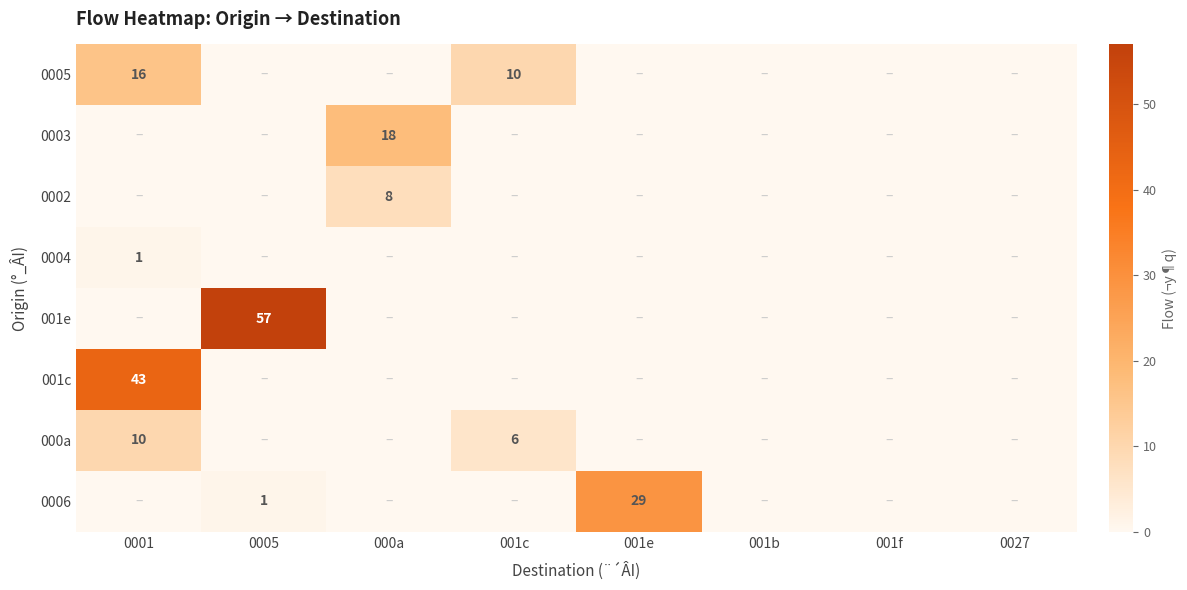

What value does the 0004 series have at 0001?

1